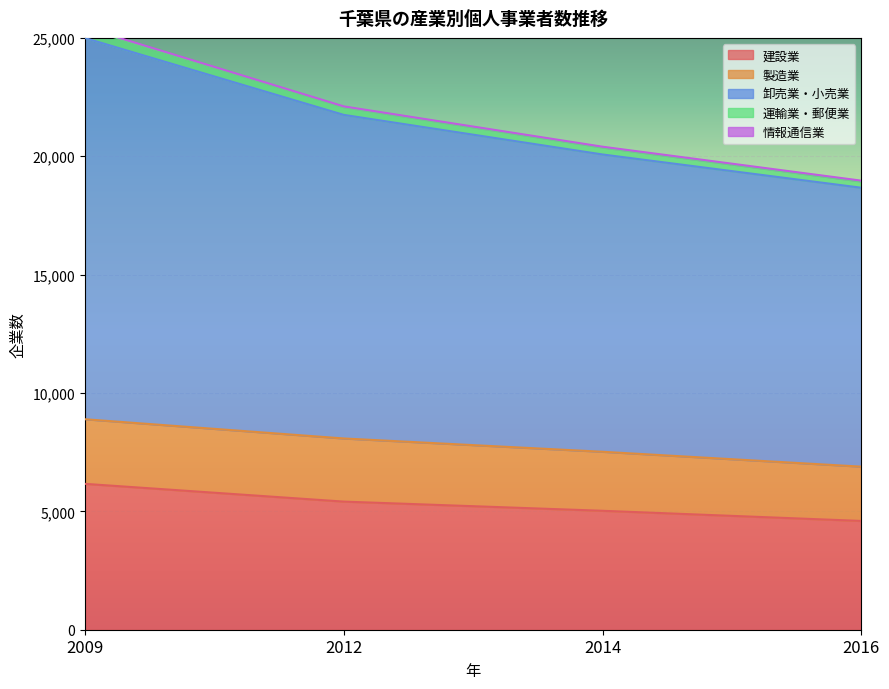

Which category has the highest value in the 建設業 series?

2009